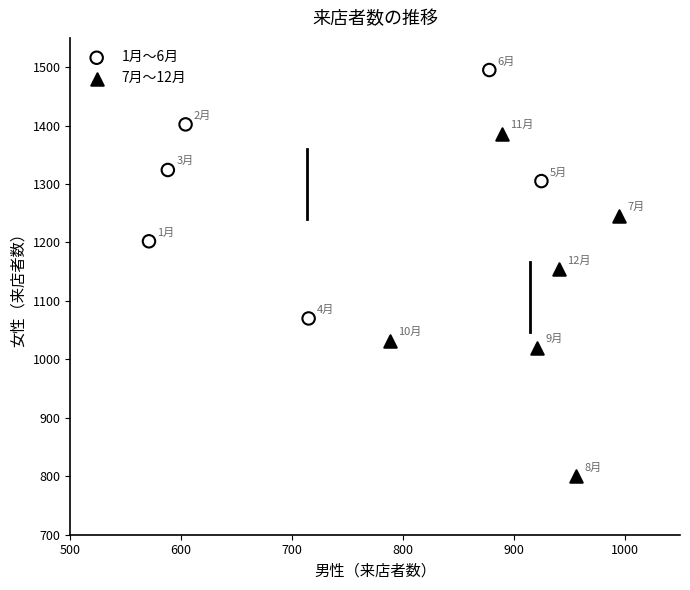

Which series contains the lowest Y value?

7月〜12月